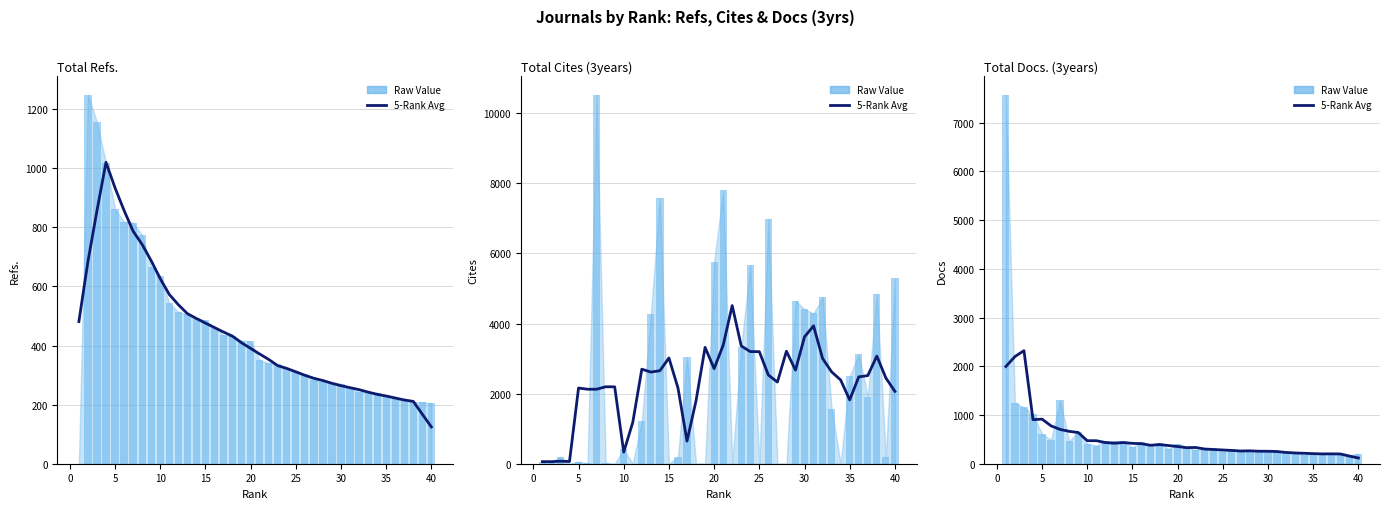

What is the spread (max minus min) of values at 5?

308.4